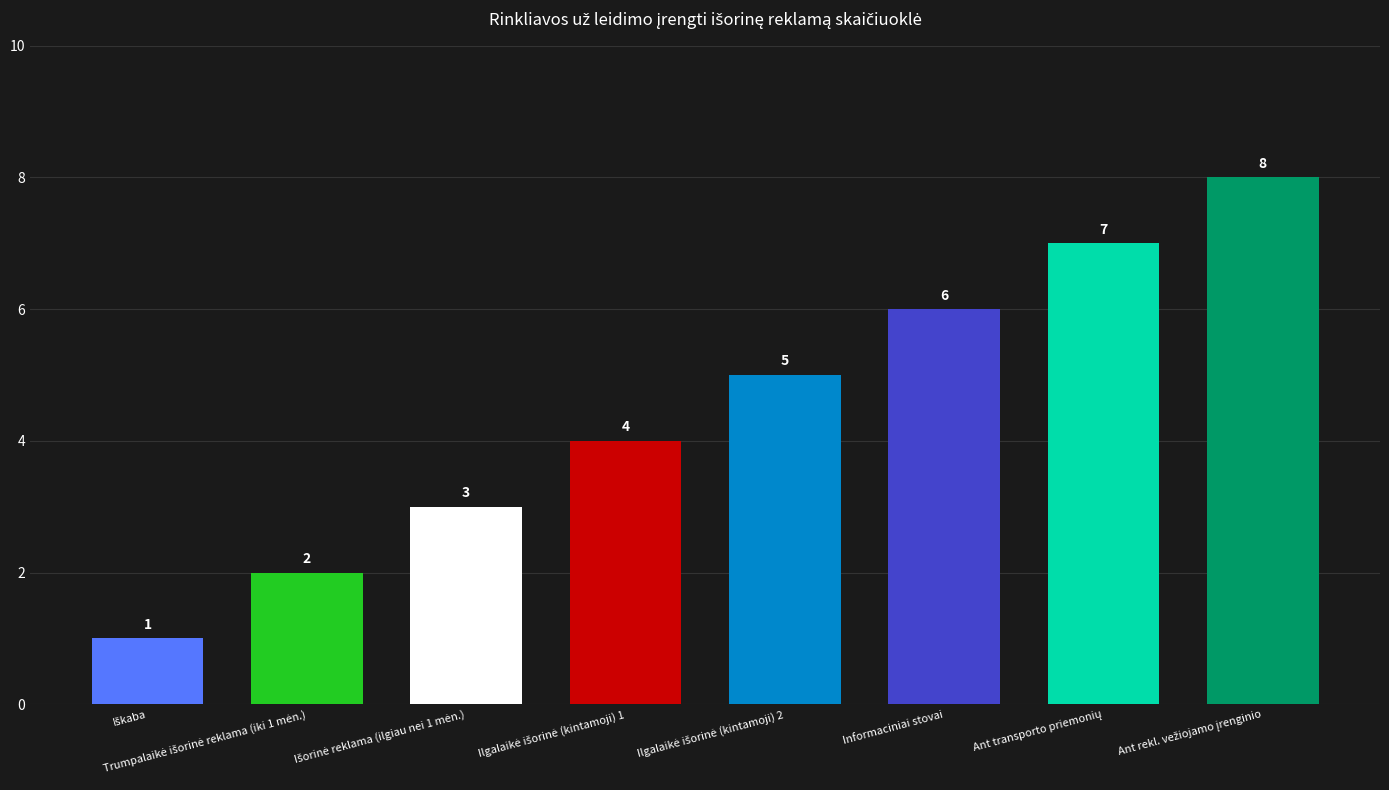

What is the value of the 8th bar from the left?

8